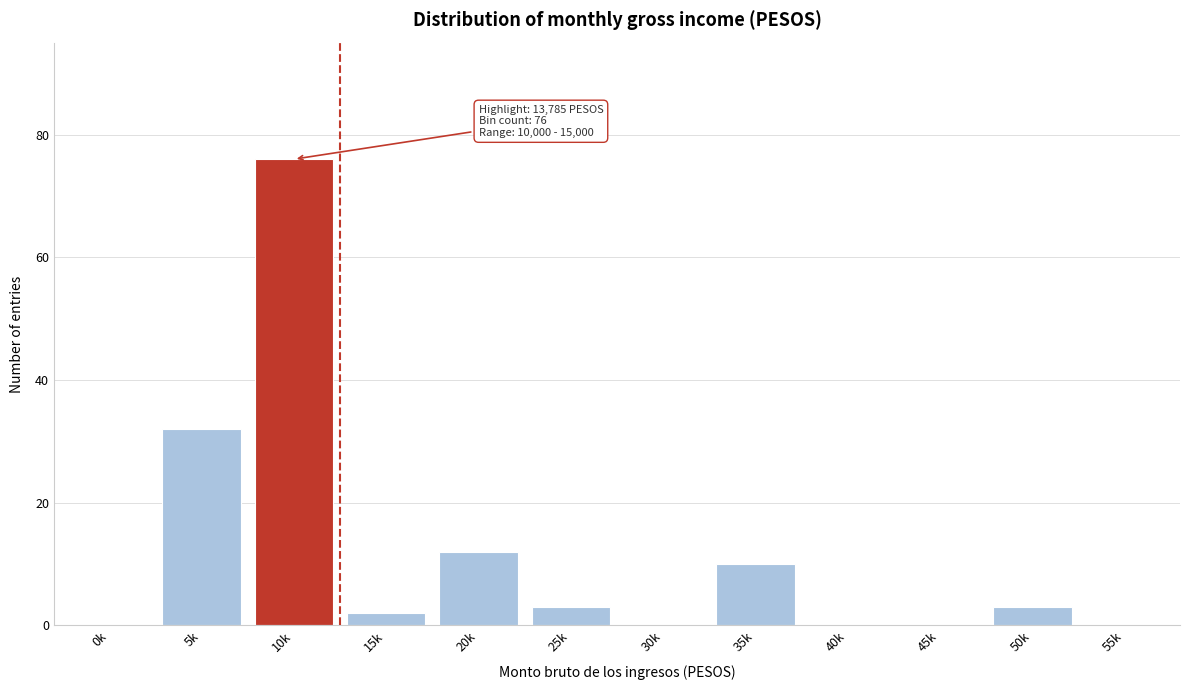

Reading left to right, what are all the values shown in this chart?

0k=0	5k=32	10k=76	15k=2	20k=12	25k=3	30k=0	35k=10	40k=0	45k=0	50k=3	55k=0